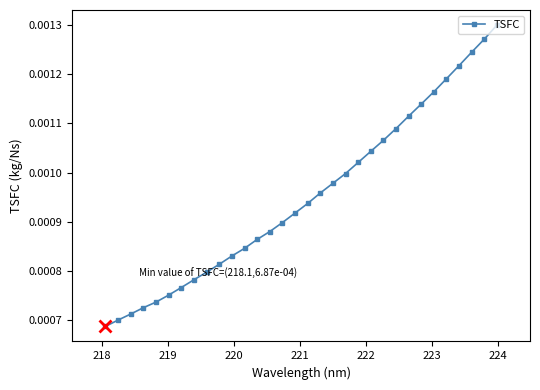

True or false: there are more than 2 points higher than both neighbors.

False